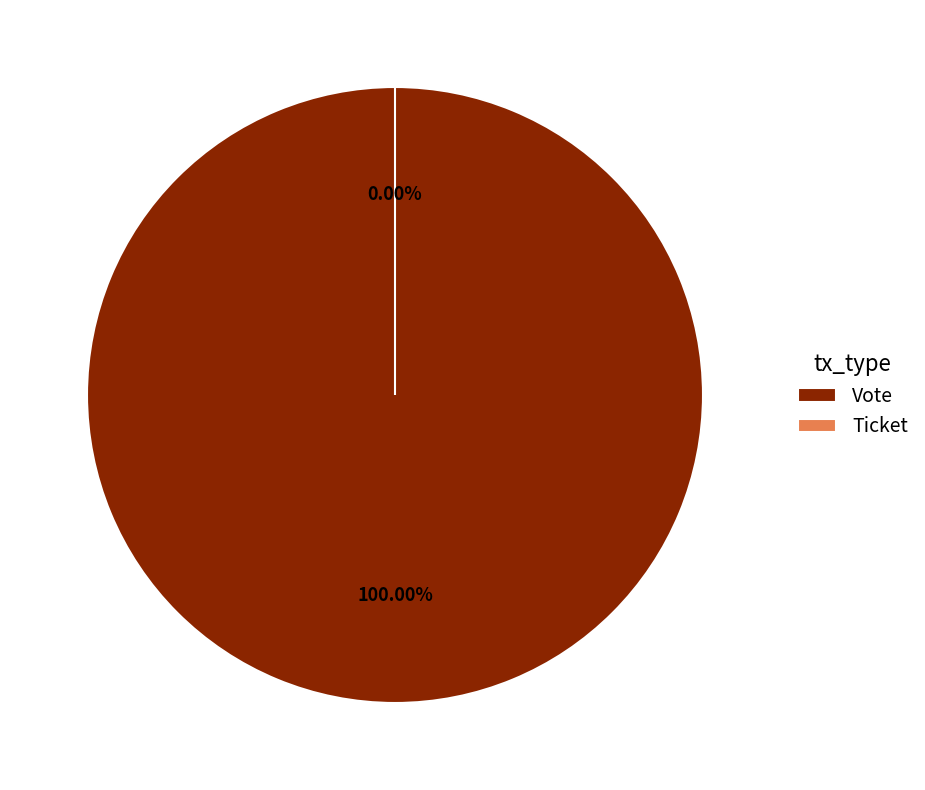

What percentage is the Vote slice, to the nearest percent?

100%